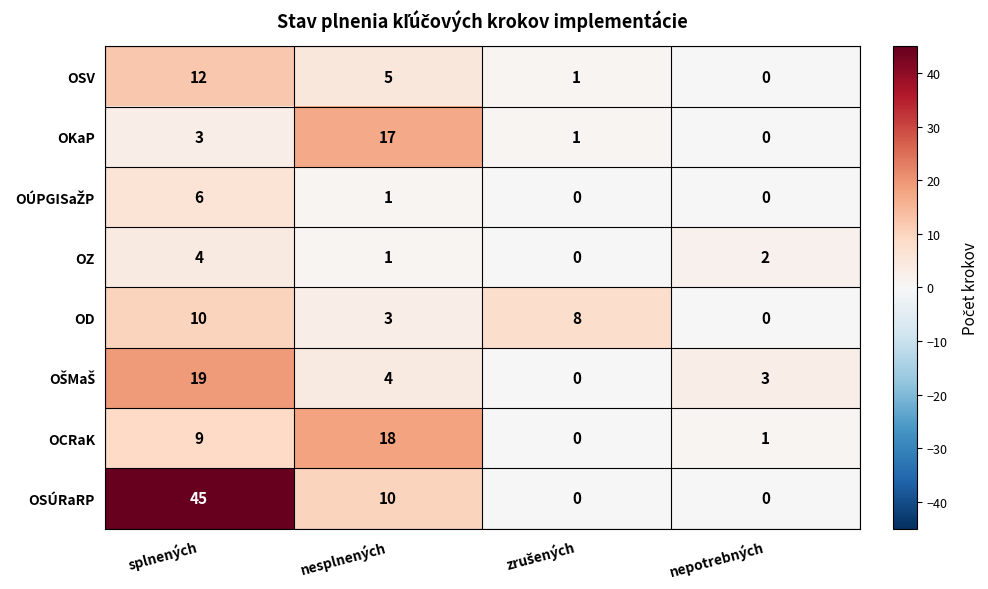

The value of OSÚRaRP at nesplnených is 15. True or false?

False